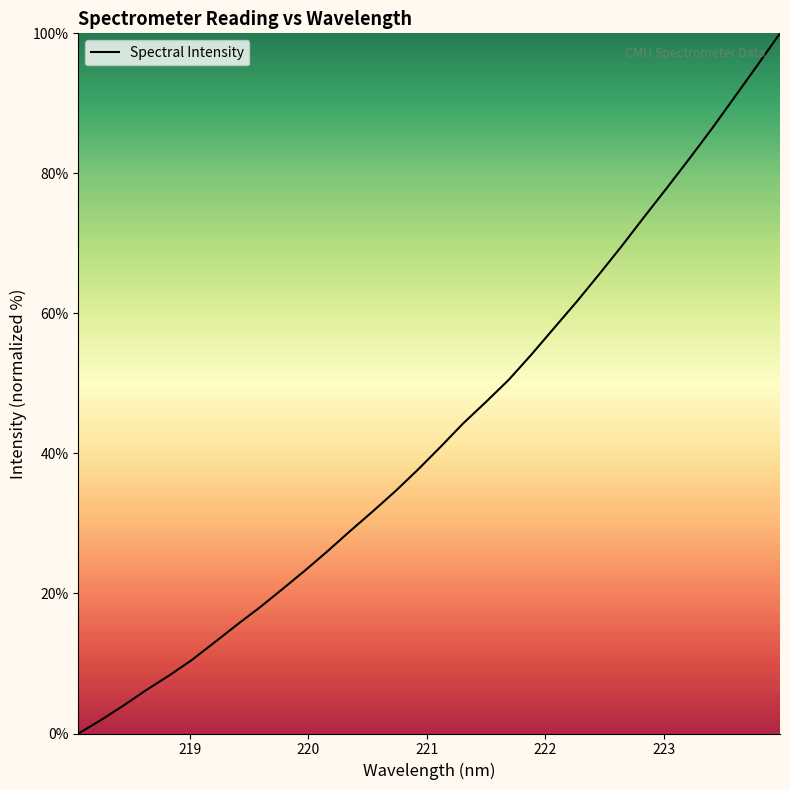

What is the maximum value shown in the chart?

100.0